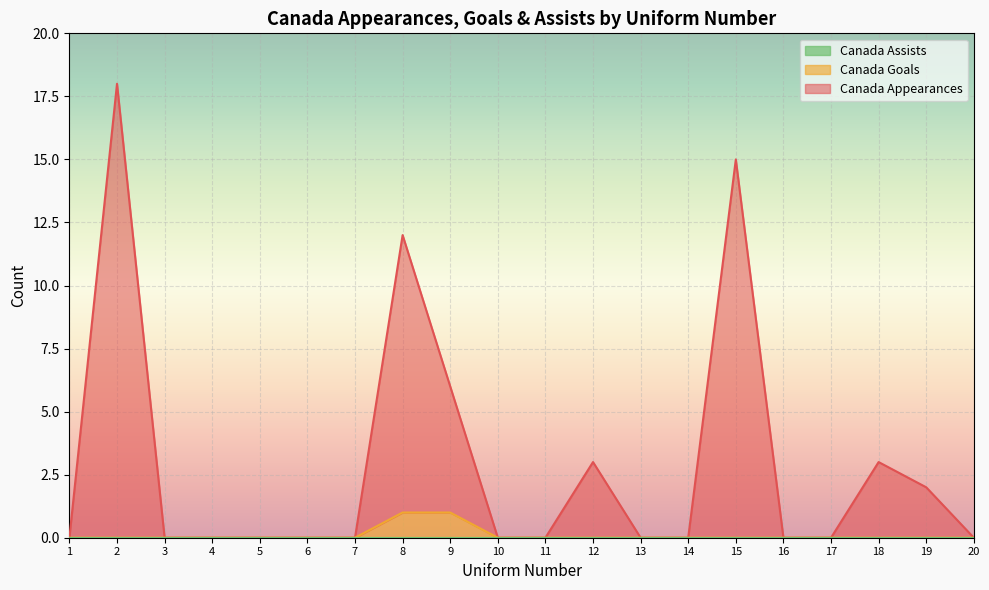

List the labels in order of Canada Goals value, largest first.

8, 9, 1, 2, 3, 4, 5, 6, 7, 10, 11, 12, 13, 14, 15, 16, 17, 18, 19, 20